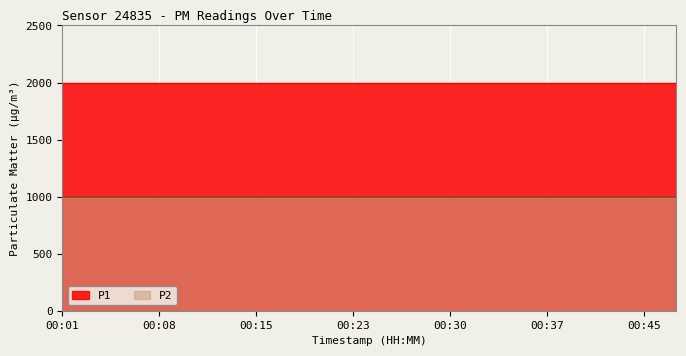

True or false: P1 has a value of 1999.9 at 00:37.

True